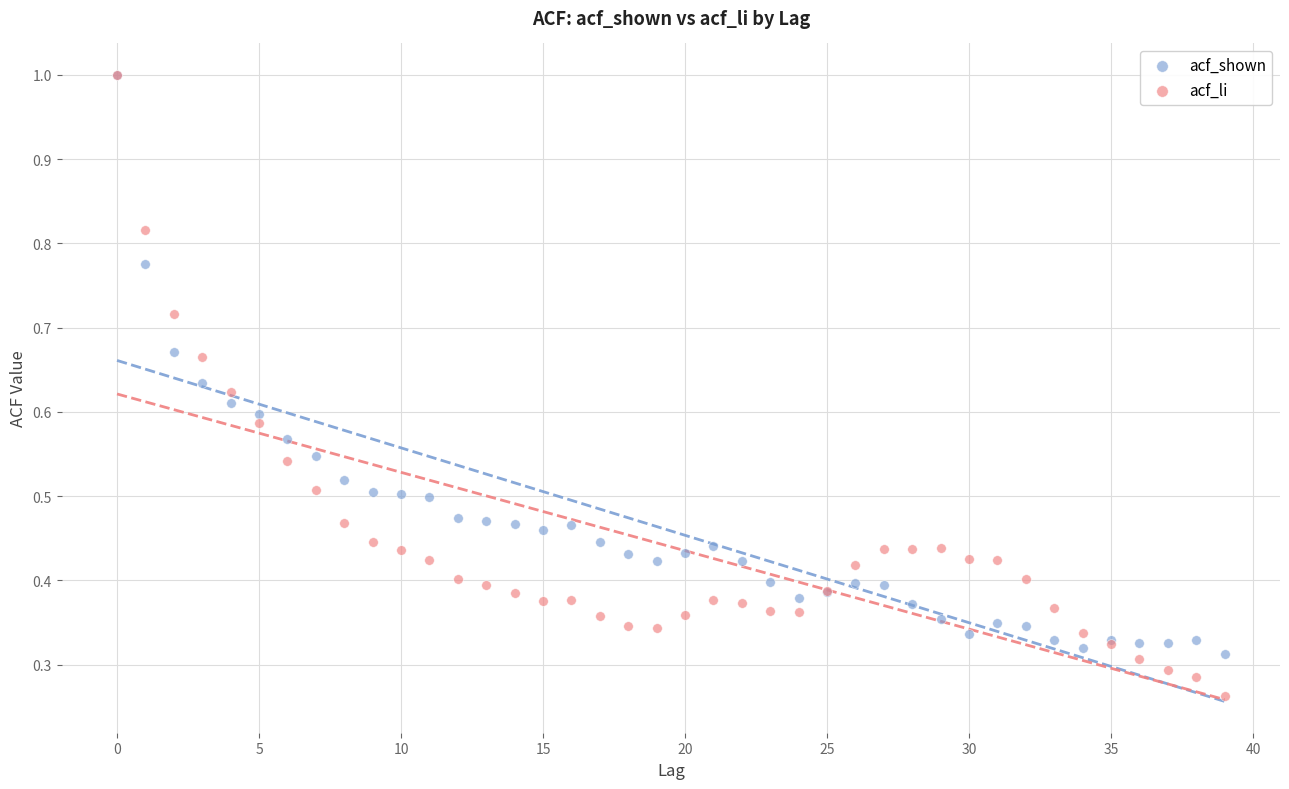

What are all the series names shown in the legend?

acf_shown, acf_li